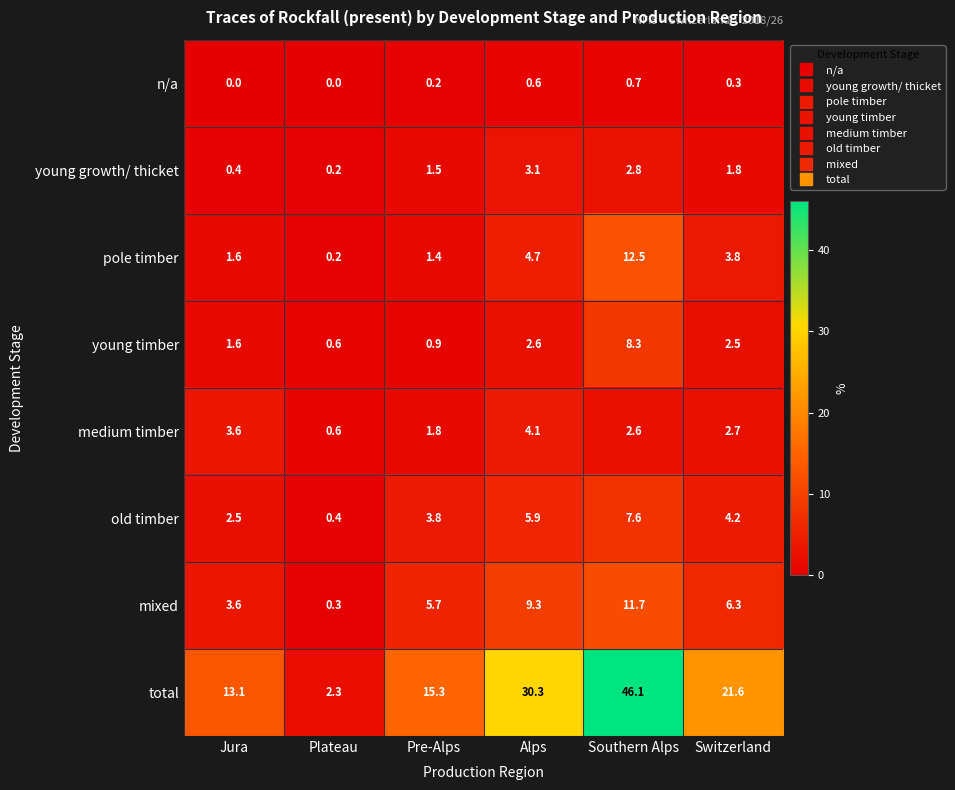

Which series has the largest range (max minus min)?

total